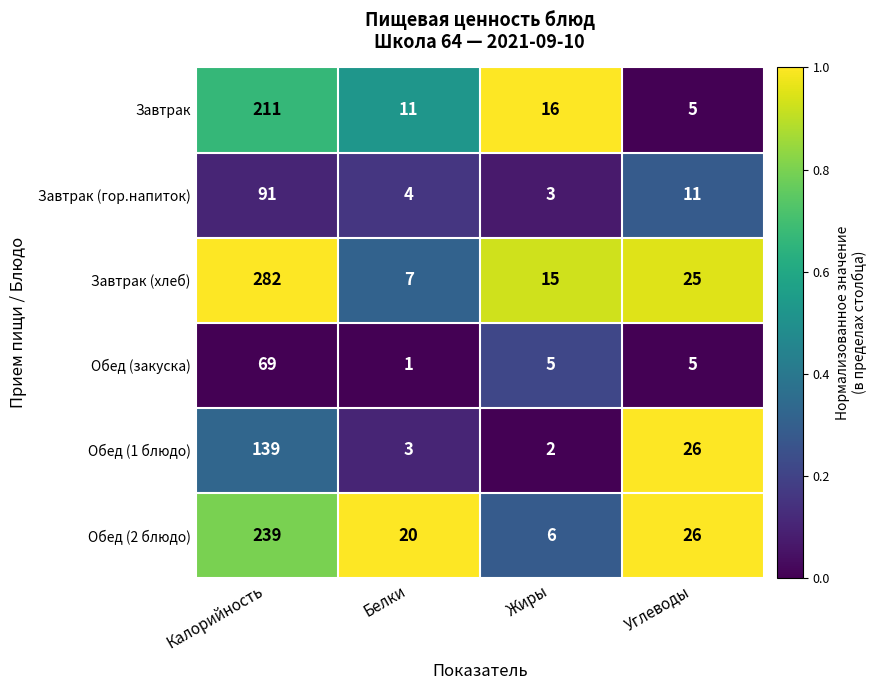

What is the maximum value for Обед (2 блюдо)?

239